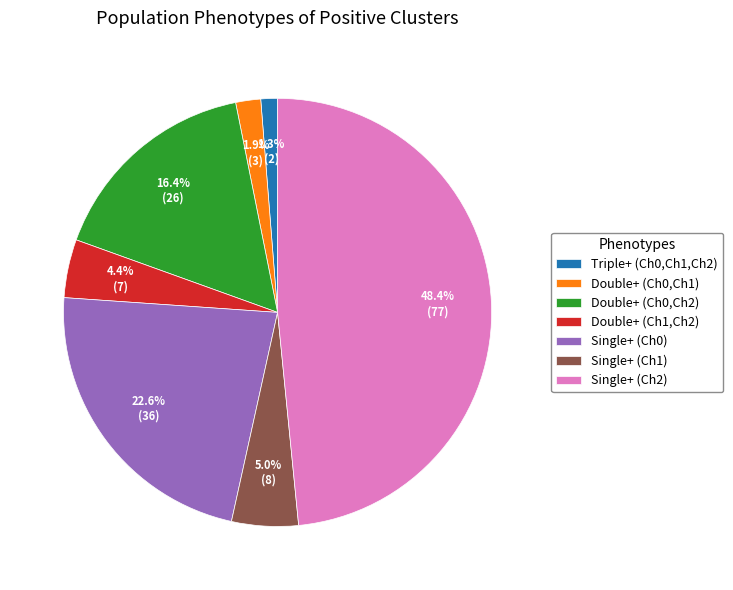

What is the largest slice in the pie chart?

Single+ (Ch2)